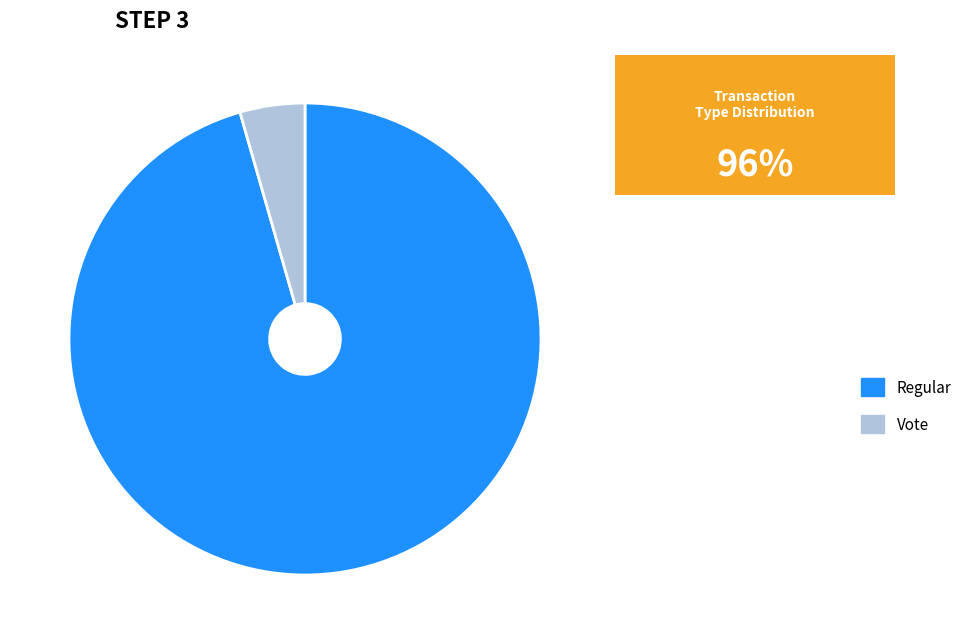

Between Regular and Vote, which is larger?

Regular